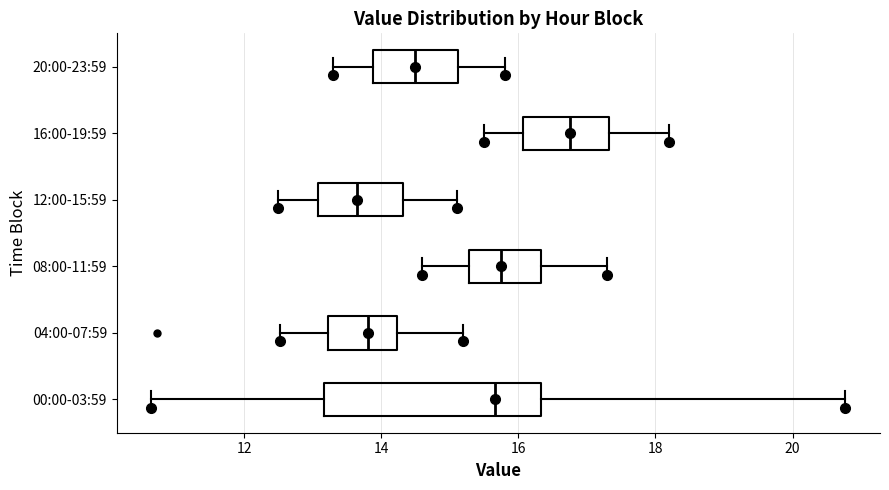

Comparing the boxes themselves (not the whiskers), which one is the widest?

00:00-03:59